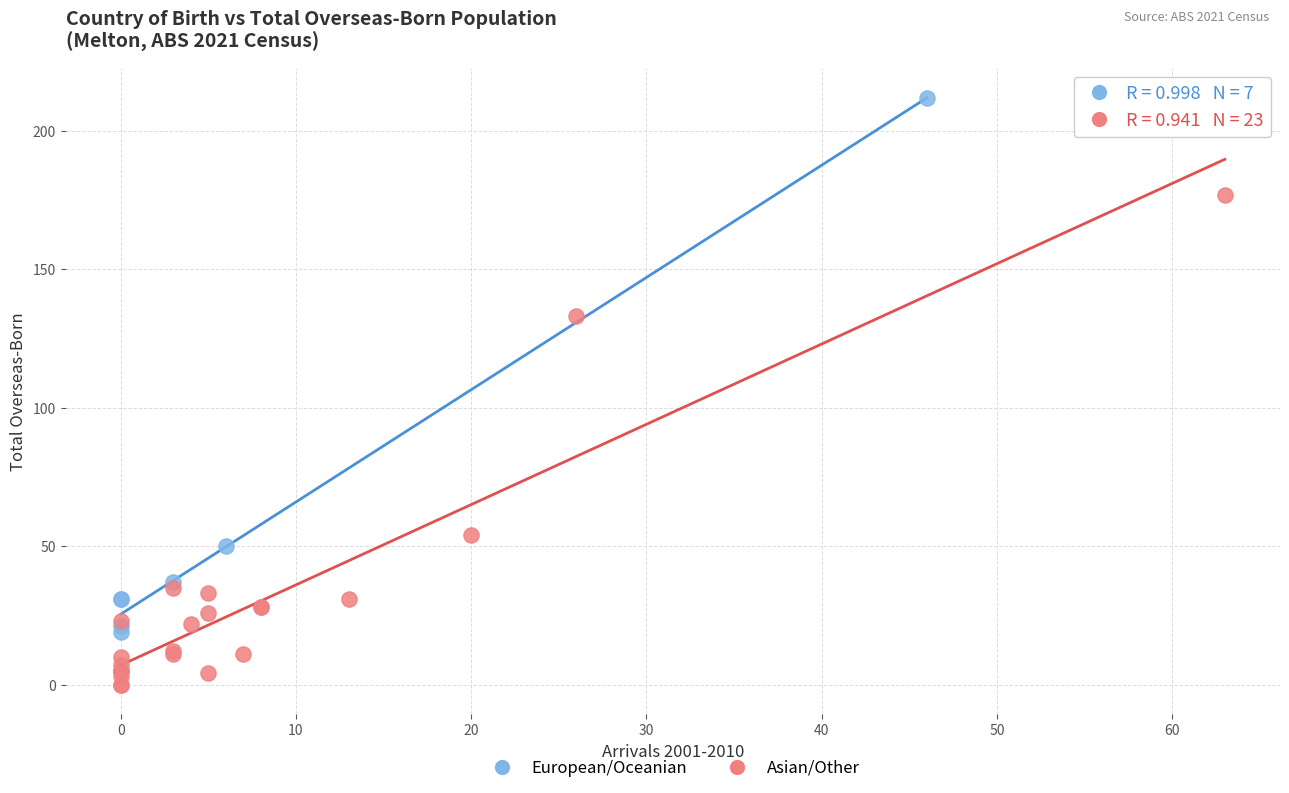

Which series contains the lowest Y value?

Asian/Other